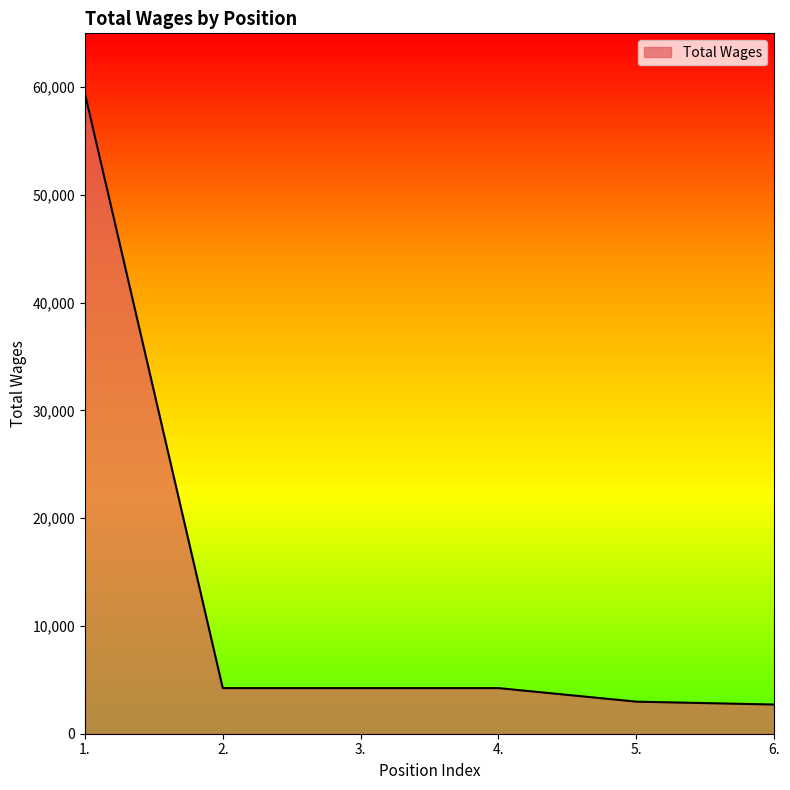

What is the smallest value displayed?

2710